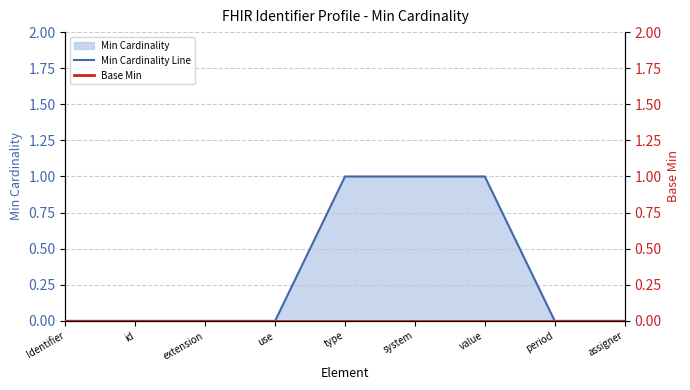

Reading left to right, extract all data points from this chart.

Min Cardinality Line: 0	0	0	0	1	1	1	0	0
Base Min: 0	0	0	0	0	0	0	0	0